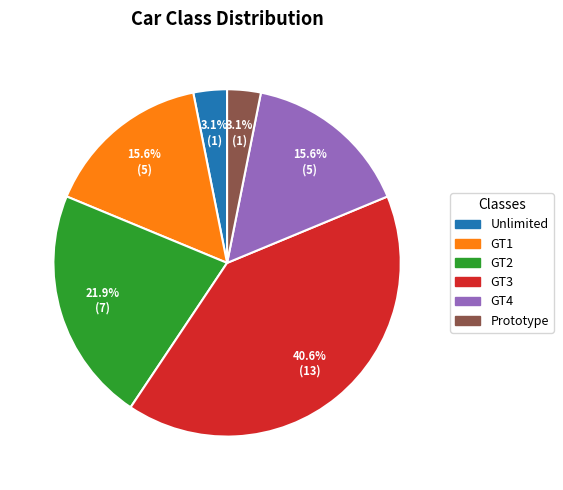

Which category has the biggest portion of the pie?

GT3